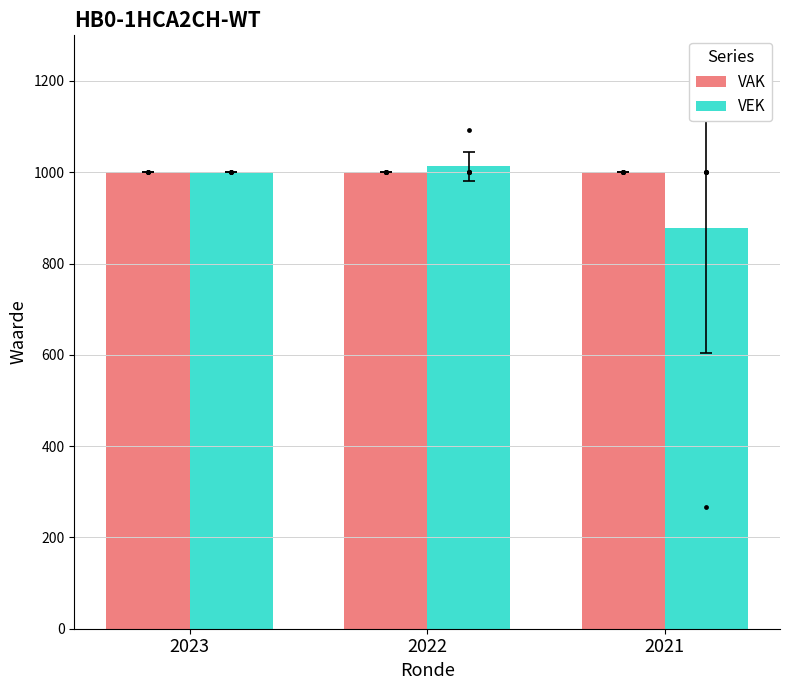

What are all the series names shown in the legend?

VAK, VEK